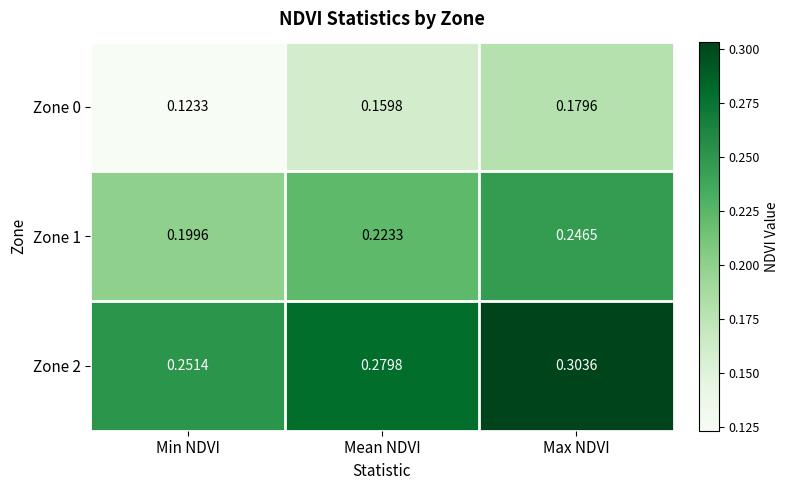

Which category has the highest value in the Zone 0 series?

Max NDVI